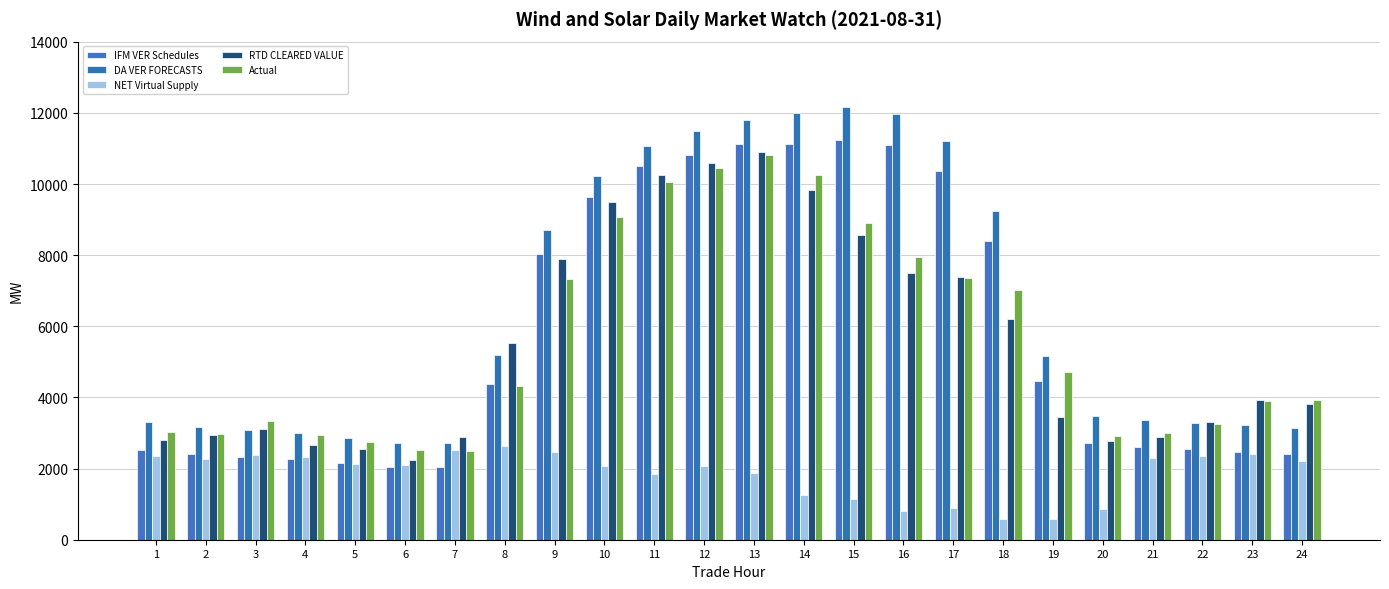

True or false: Actual has a value of 3913.1 at 23.

True